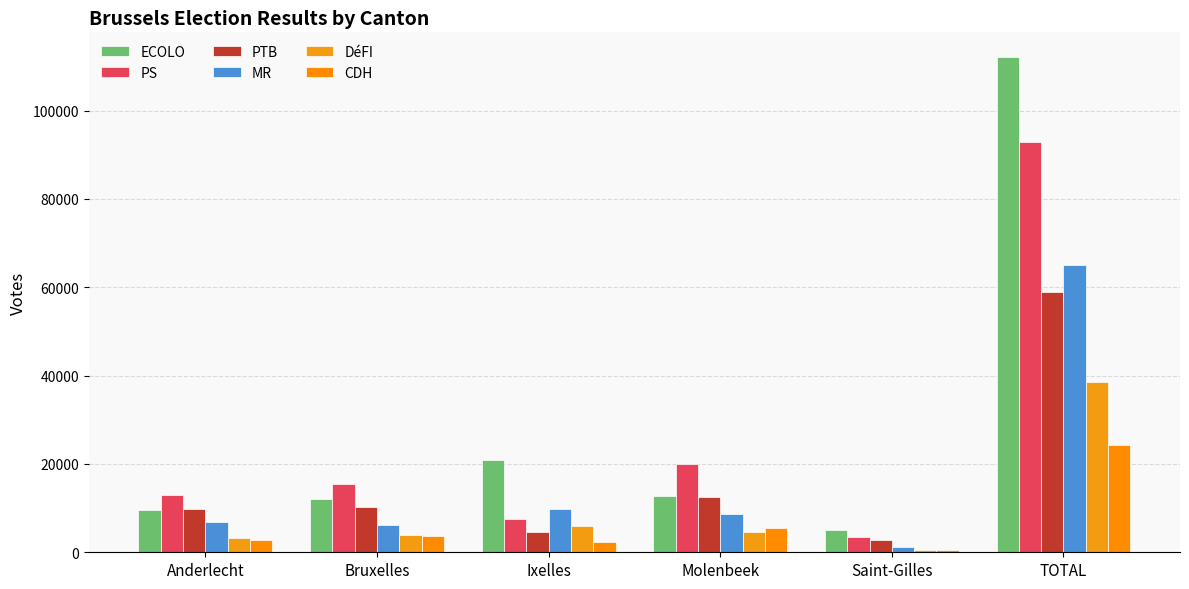

Is the value of DéFI at Saint-Gilles greater than the value of PTB at Saint-Gilles?

No